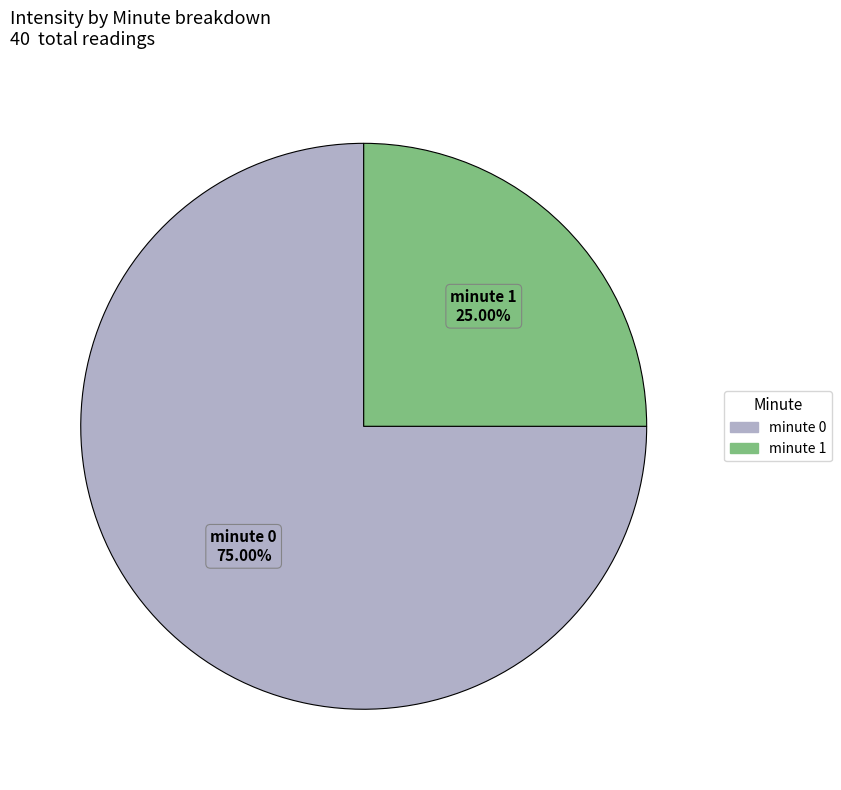

Combined, do minute 0 and minute 1 account for over 50%?

Yes